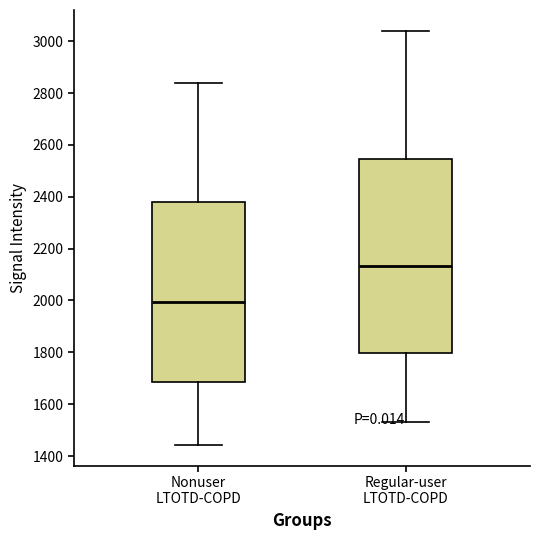

Which box's median line is the lowest?

Nonuser LTOTD-COPD